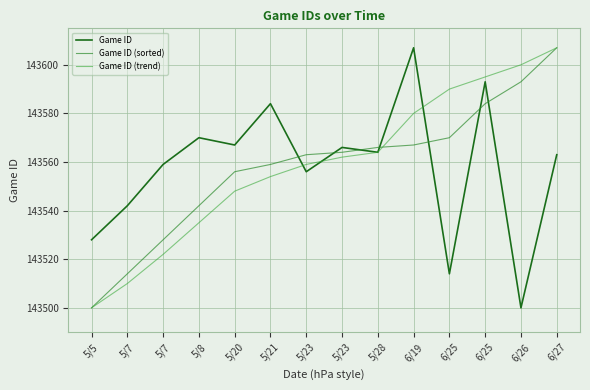

At which category does Game ID reach its first local peak?

5/8